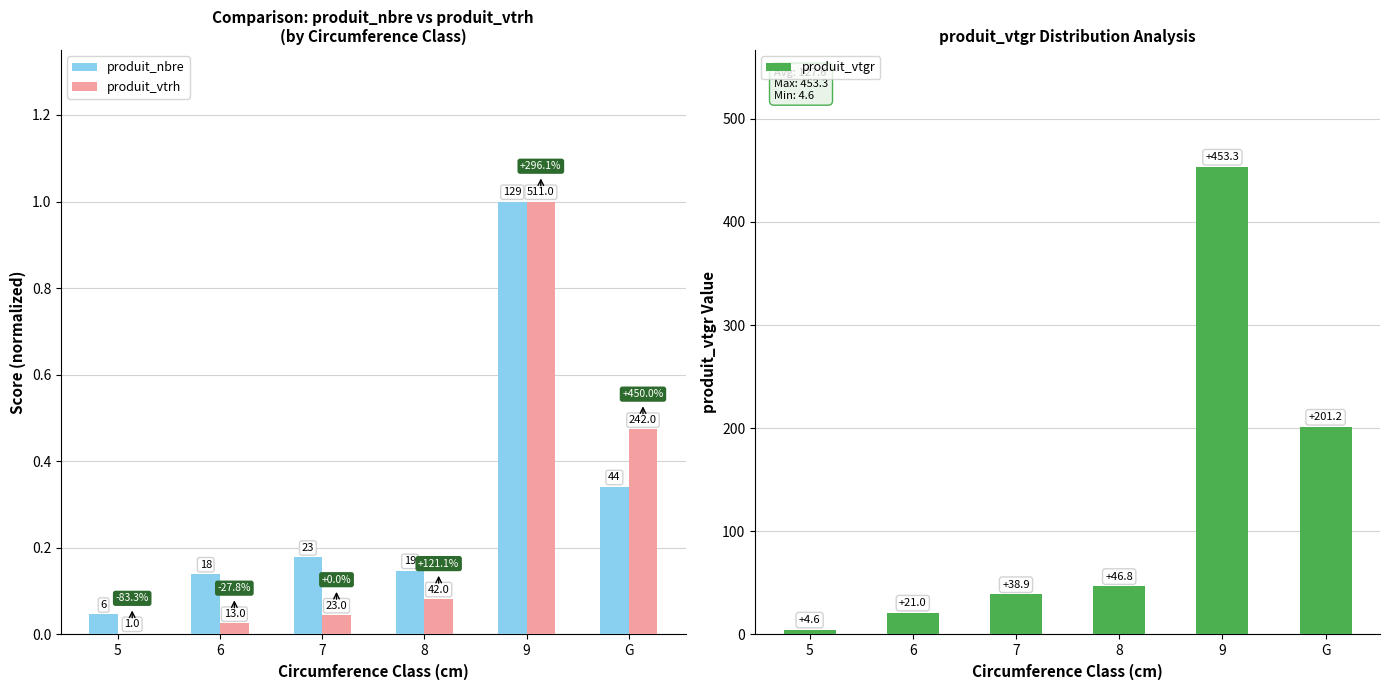

What are all the series names shown in the legend?

produit_nbre, produit_vtrh, produit_vtgr